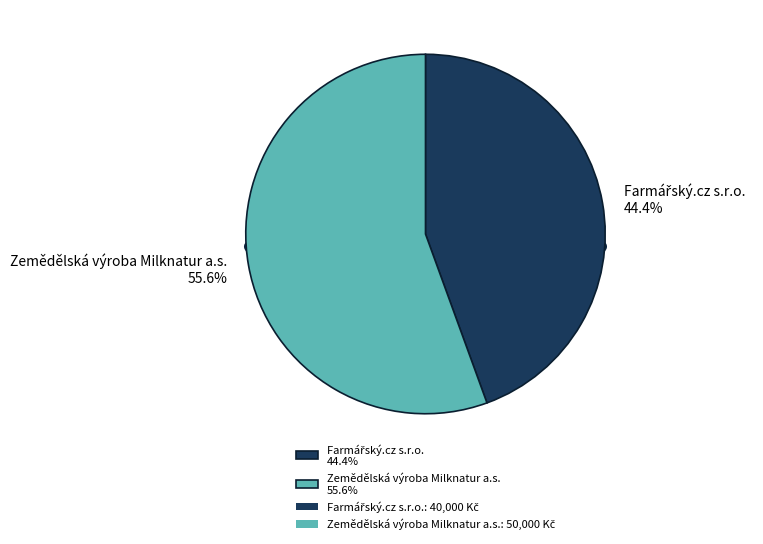

What percentage is NOT represented by Farmářský.cz s.r.o.?

55.6%